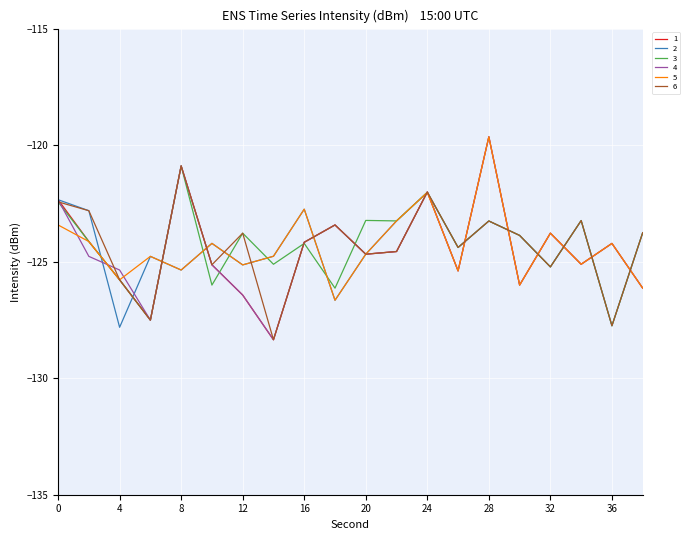

What is the minimum value for 3?

-127.8